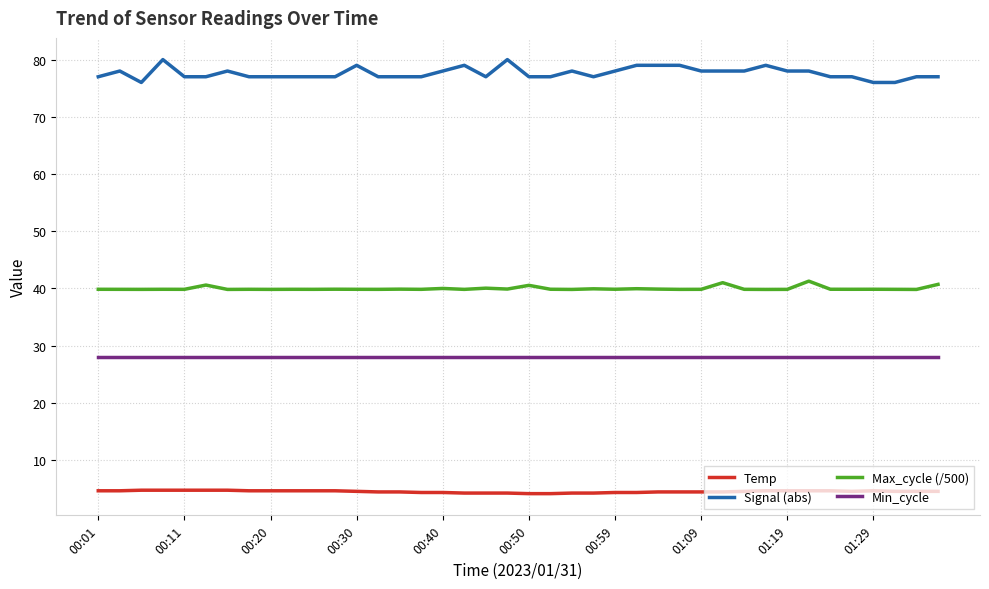

Which series has the largest total across all categories?

Signal (abs)